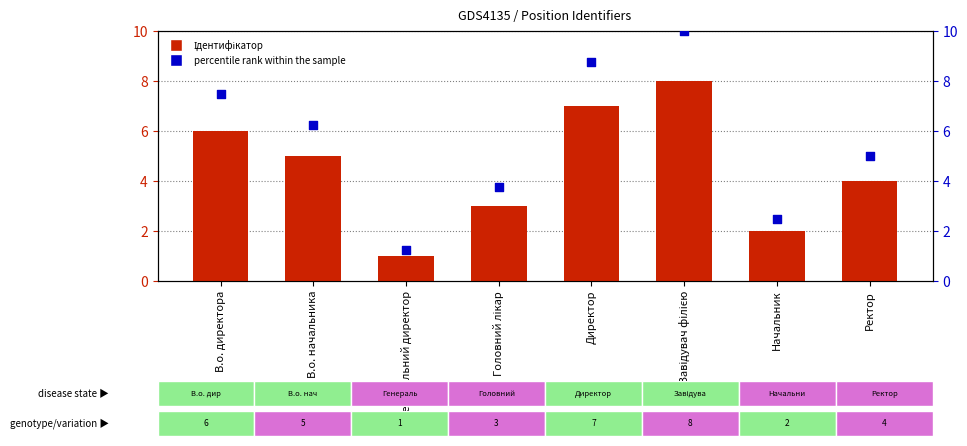

What is the total value across all series at Директор?

15.8